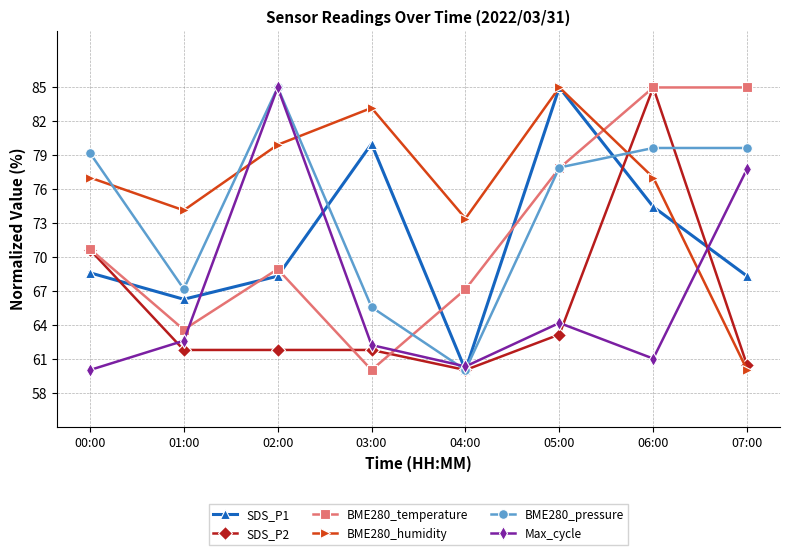

Which series changed the most between 02:00 and 04:00?

BME280_pressure